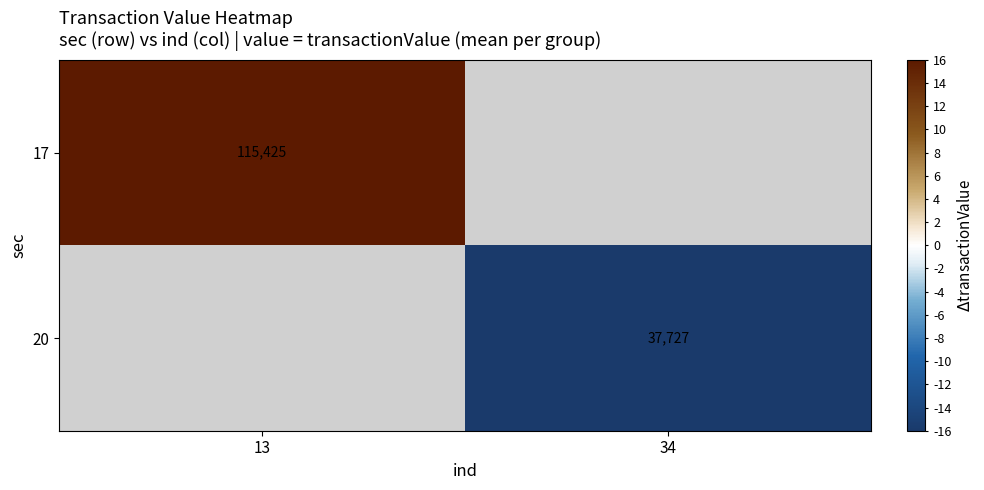

The value of 17 at 13 is 115425. True or false?

True